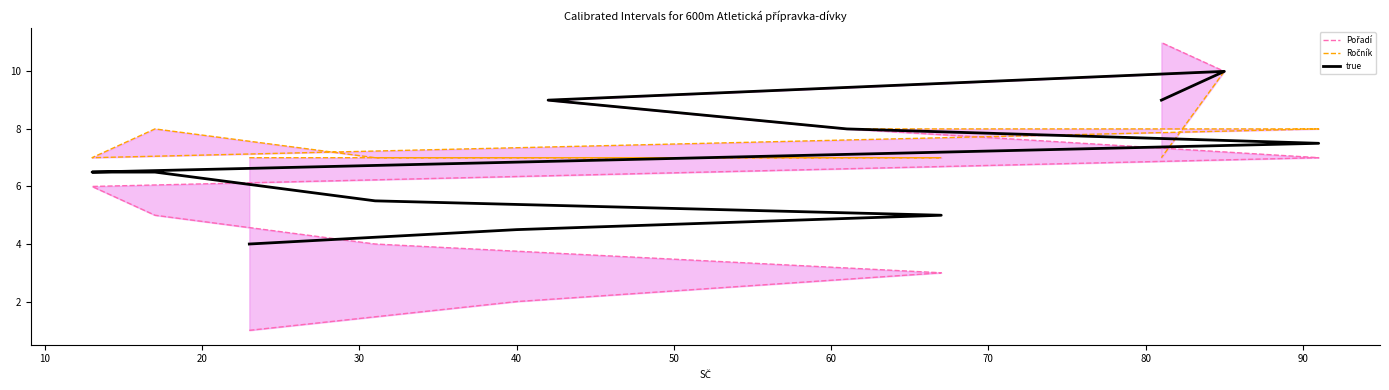

Between 80 and 30, which is larger?

80